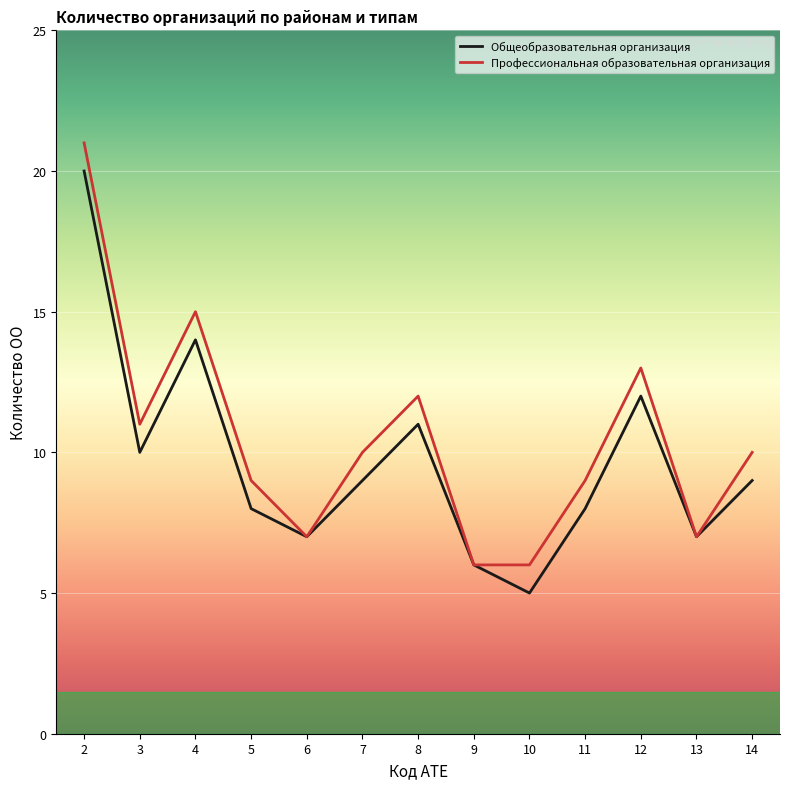

Which label corresponds to the largest value in the chart?

2